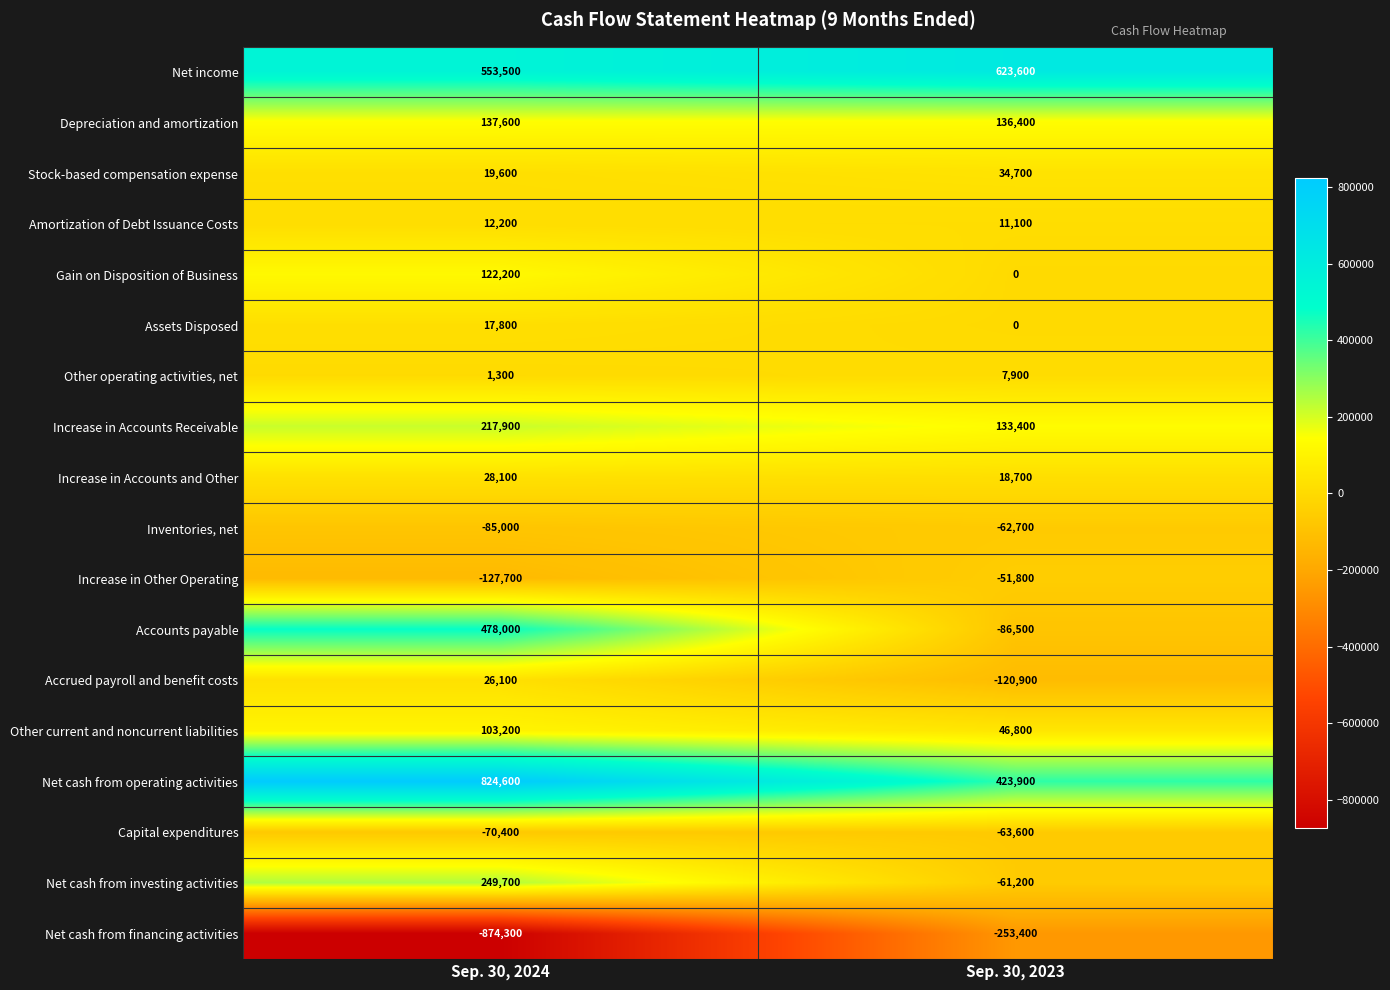

Read the Net cash from investing activities value at Sep. 30, 2023.

-61200